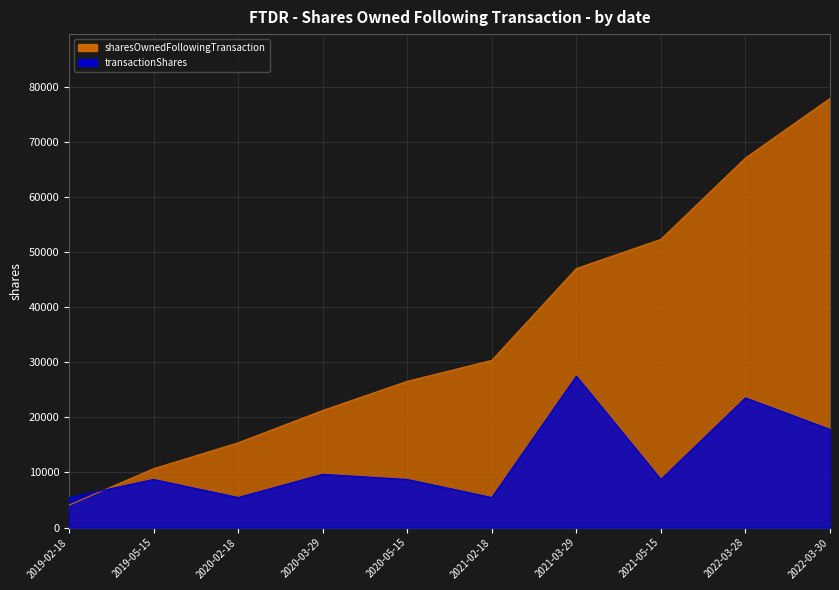

What is the label of the 9th point from the right?

2019-05-15